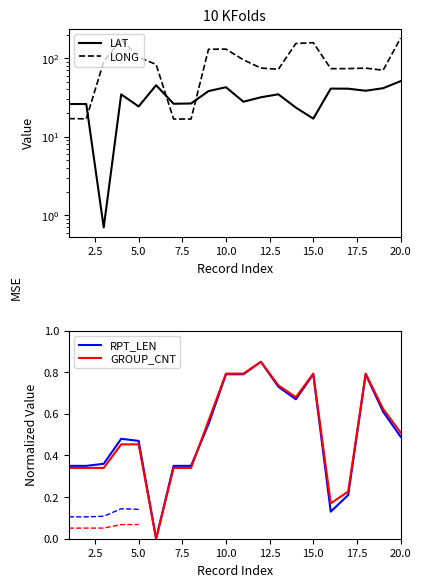

How many GROUP_CNT values are between 0 and 1?

20